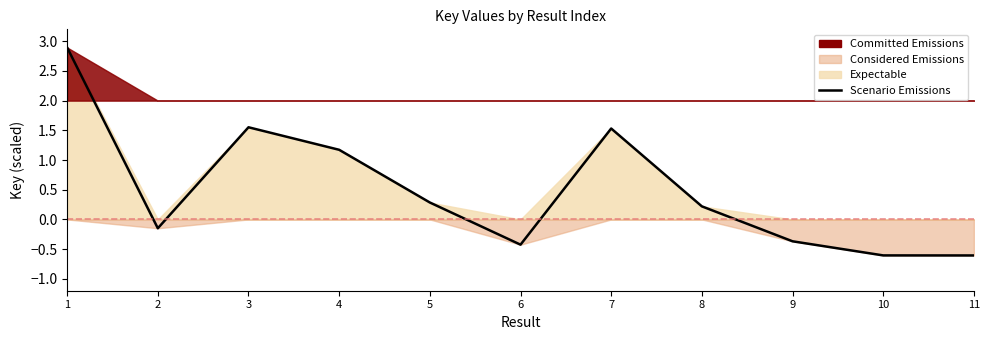

What is the difference between the values at 3 and 1?

1.3